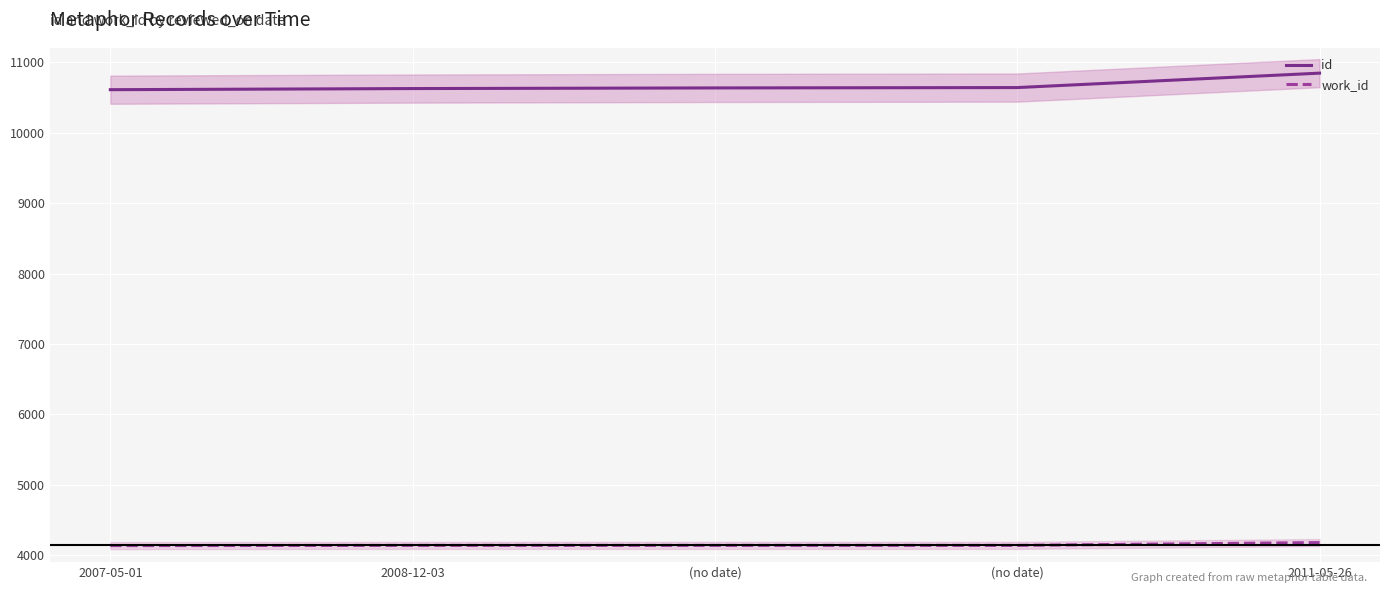

At which label does work_id reach its minimum?

2007-05-01